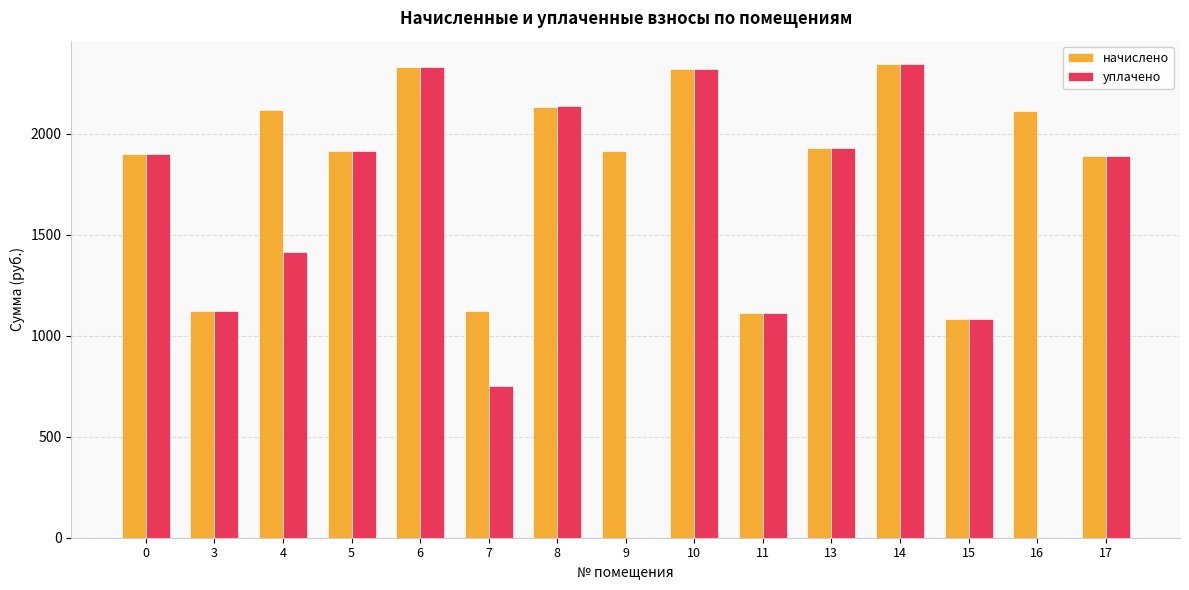

The value of начислено at 9 is 1292.6. True or false?

False